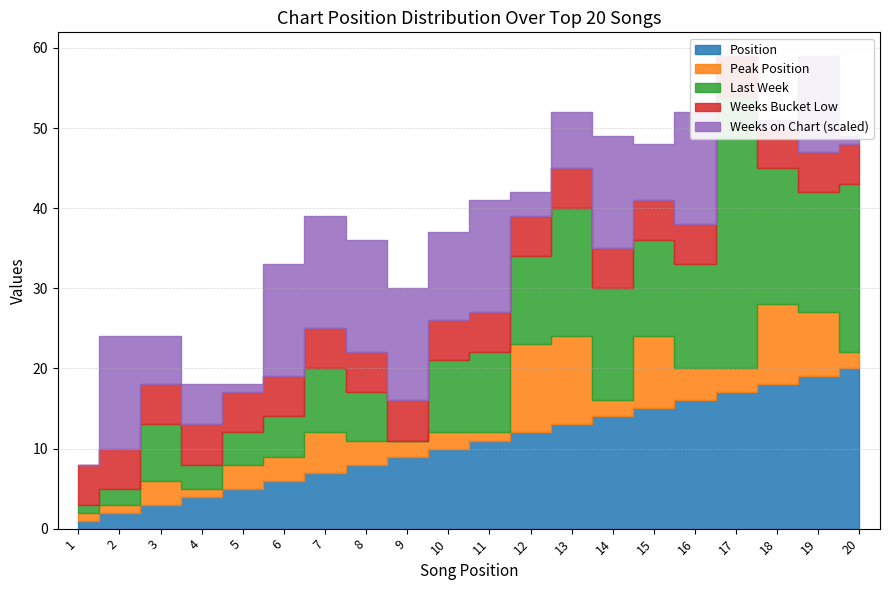

Which label corresponds to the smallest value in the chart?

9